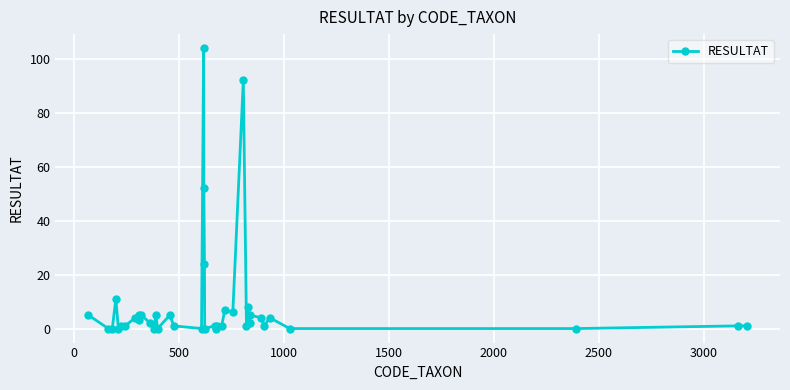

Reading right to left, list all the values displayed in this chart.

1	1	0	0	4	1	4	5	2	8	1	92	6	7	1	1	0	1	0	24	52	104	0	1	5	0	5	0	2	5	5	3	4	1	1	0	11	0	0	5